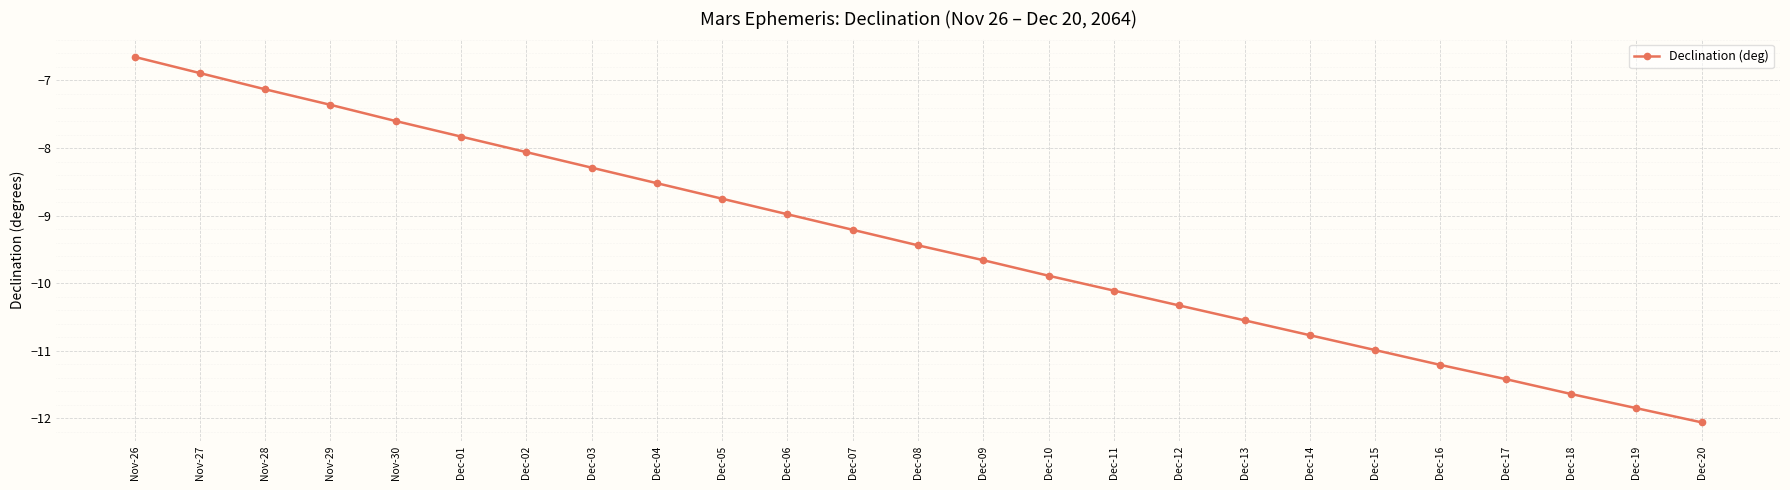

True or false: the data shows -9.4 at Dec-08.

True